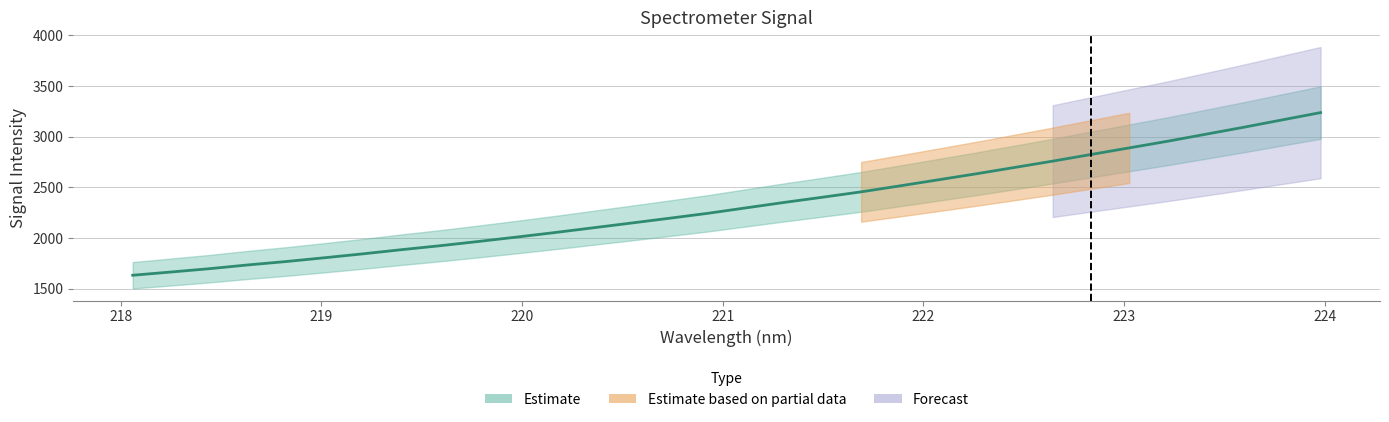

Count the number of categories in the chart.

32